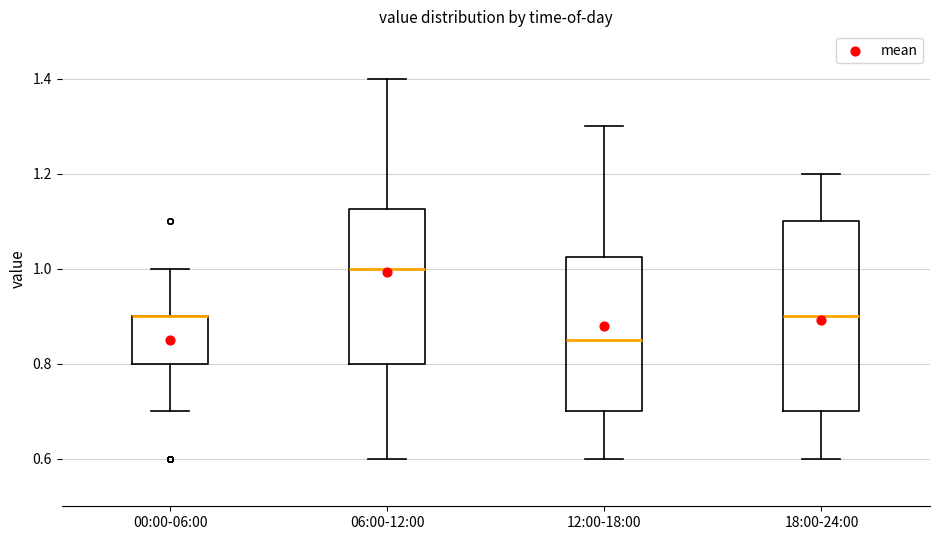

Reading left to right, read every box against the y-axis: the position of its median line, the range the box covers, and the ends of its whiskers. The values are not printed on the chart, so give them approximately, as read against the axis.

00:00-06:00: median 0.90 (drawn on the box's upper edge), box 0.80 to 0.90, whiskers 0.70 to 1.00
06:00-12:00: median 1.00, box 0.80 to 1.12, whiskers 0.60 to 1.40
12:00-18:00: median 0.86, box 0.70 to 1.02, whiskers 0.60 to 1.30
18:00-24:00: median 0.90, box 0.70 to 1.10, whiskers 0.60 to 1.20